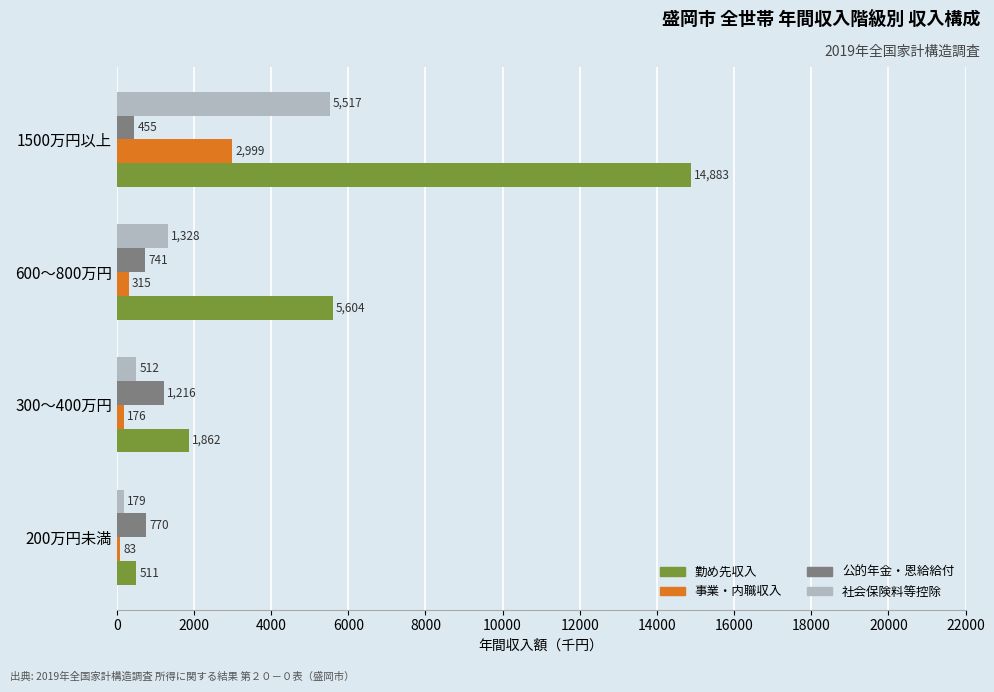

Which series has the largest range (max minus min)?

勤め先収入